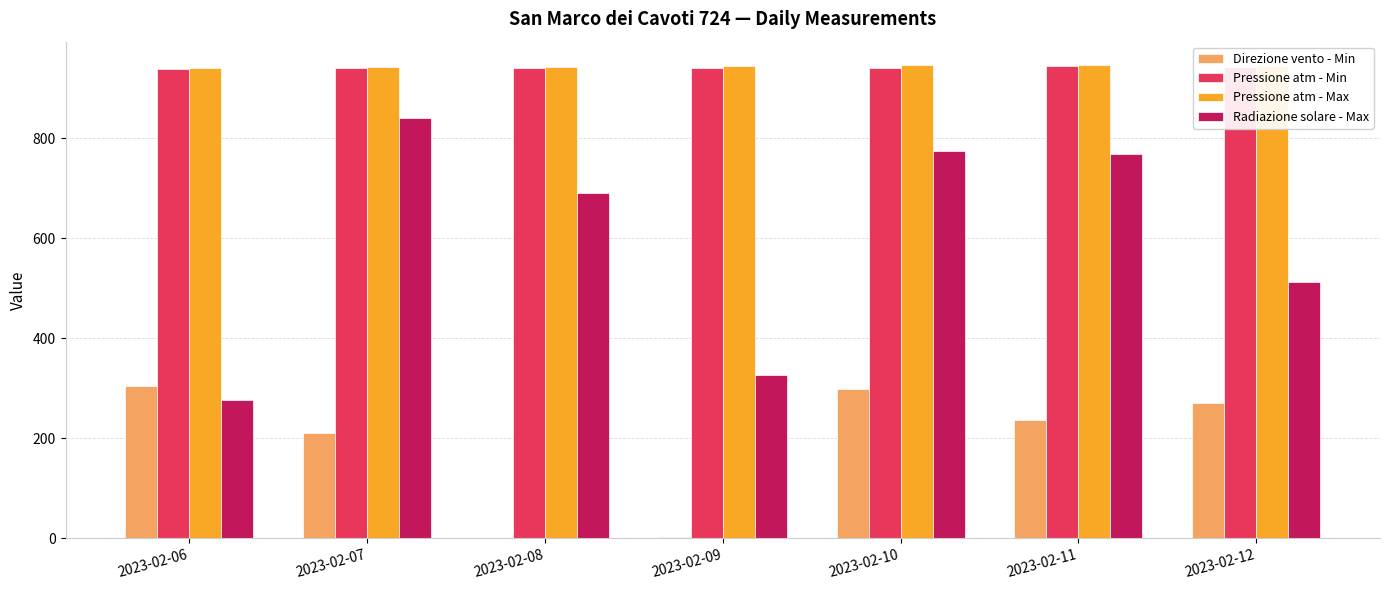

What is the sum of all Direzione vento - Min values?

1325.0